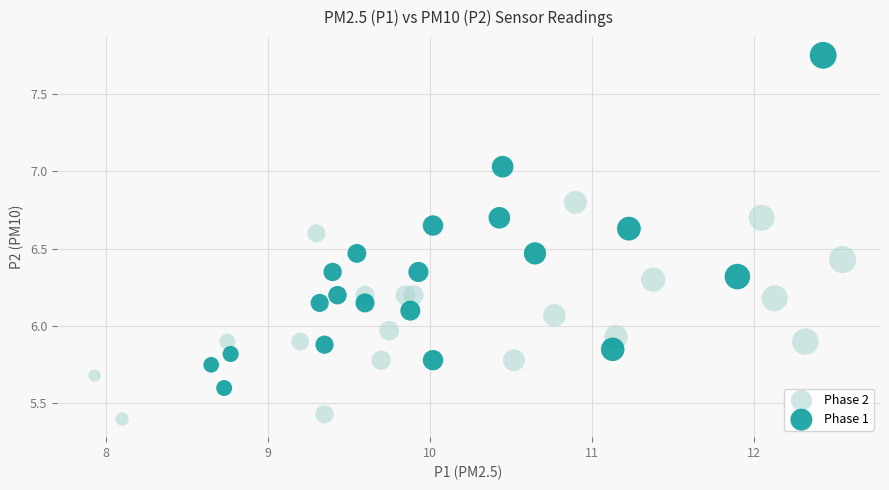

Which series has the largest Y range (max minus min)?

Phase 1